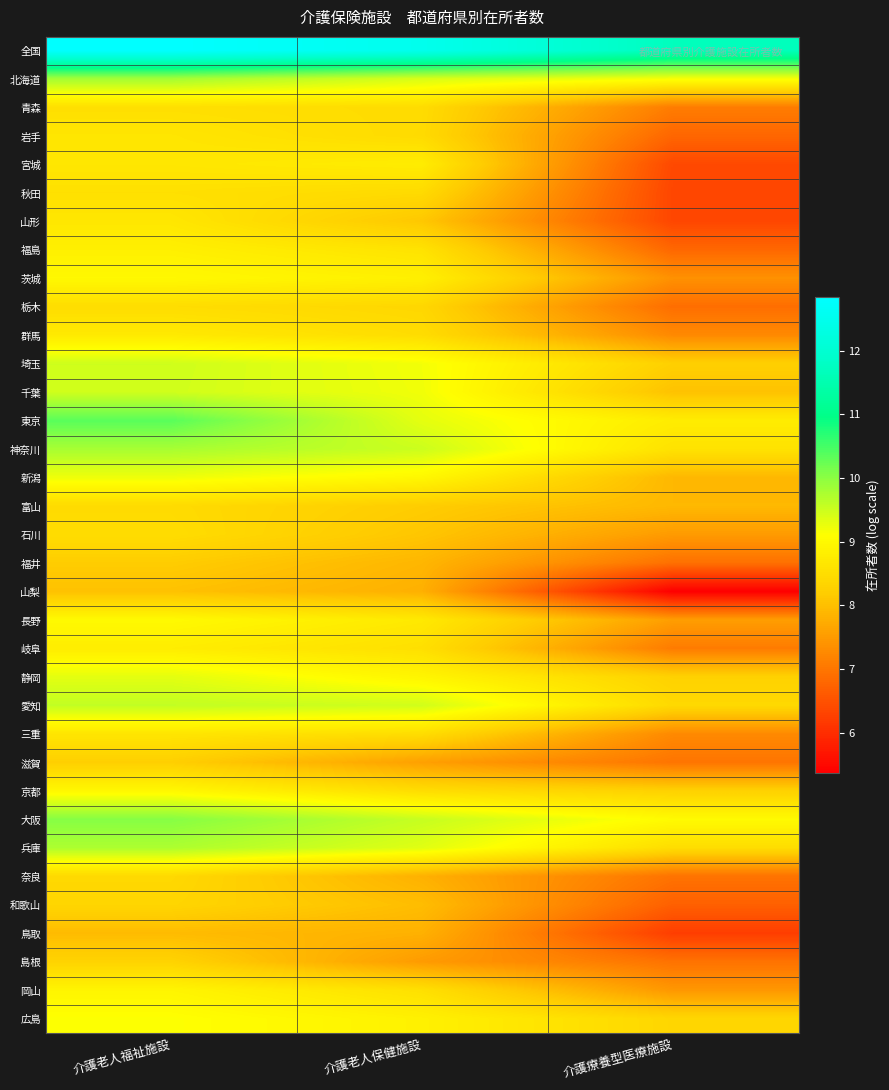

Reading left to right, list all the values displayed in this chart.

全国: 介護老人福祉施設=12.8	介護老人保健施設=12.5	介護療養型医療施設=11.7
北海道: 介護老人福祉施設=9.8	介護老人保健施設=9.4	介護療養型医療施設=9.2
青森: 介護老人福祉施設=8.5	介護老人保健施設=8.5	介護療養型医療施設=7.1
岩手: 介護老人福祉施設=8.6	介護老人保健施設=8.5	介護療養型医療施設=6.8
宮城: 介護老人福祉施設=8.7	介護老人保健施設=8.8	介護療養型医療施設=6.4
秋田: 介護老人福祉施設=8.5	介護老人保健施設=8.4	介護療養型医療施設=6.3
山形: 介護老人福祉施設=8.7	介護老人保健施設=8.1	介護療養型医療施設=6.3
福島: 介護老人福祉施設=8.8	介護老人保健施設=8.6	介護療養型医療施設=6.8
茨城: 介護老人福祉施設=9.0	介護老人保健施設=8.8	介護療養型医療施設=7.4
栃木: 介護老人福祉施設=8.5	介護老人保健施設=8.4	介護療養型医療施設=6.9
群馬: 介護老人福祉施設=8.7	介護老人保健施設=8.5	介護療養型医療施設=7.3
埼玉: 介護老人福祉施設=9.5	介護老人保健施設=9.2	介護療養型医療施設=8.3
千葉: 介護老人福祉施設=9.5	介護老人保健施設=9.2	介護療養型医療施設=8.0
東京: 介護老人福祉施設=10.4	介護老人保健施設=9.3	介護療養型医療施設=8.8
神奈川: 介護老人福祉施設=9.8	介護老人保健施設=9.5	介護療養型医療施設=8.6
新潟: 介護老人福祉施設=9.2	介護老人保健施設=9.0	介護療養型医療施設=7.9
富山: 介護老人福祉施設=8.5	介護老人保健施設=8.2	介護療養型医療施設=7.9
石川: 介護老人福祉施設=8.5	介護老人保健施設=8.1	介護療養型医療施設=7.5
福井: 介護老人福祉施設=8.2	介護老人保健施設=7.9	介護療養型医療施設=6.9
山梨: 介護老人福祉施設=8.0	介護老人保健施設=7.8	介護療養型医療施設=5.4
長野: 介護老人福祉施設=9.0	介護老人保健施設=8.7	介護療養型医療施設=7.5
岐阜: 介護老人福祉施設=8.8	介護老人保健施設=8.5	介護療養型医療施設=7.1
静岡: 介護老人福祉施設=9.3	介護老人保健施設=8.9	介護療養型医療施設=8.3
愛知: 介護老人福祉施設=9.6	介護老人保健施設=9.5	介護療養型医療施設=8.4
三重: 介護老人福祉施設=8.6	介護老人保健施設=8.5	介護療養型医療施設=7.3
滋賀: 介護老人福祉施設=8.2	介護老人保健施設=7.6	介護療養型医療施設=7.0
京都: 介護老人福祉施設=9.0	介護老人保健施設=8.5	介護療養型医療施設=8.3
大阪: 介護老人福祉施設=10.0	介護老人保健施設=9.5	介護療養型医療施設=9.0
兵庫: 介護老人福祉施設=9.7	介護老人保健施設=9.3	介護療養型医療施設=8.5
奈良: 介護老人福祉施設=8.4	介護老人保健施設=7.8	介護療養型医療施設=7.0
和歌山: 介護老人福祉施設=8.4	介護老人保健施設=8.0	介護療養型医療施設=6.7
鳥取: 介護老人福祉施設=8.0	介護老人保健施設=7.8	介護療養型医療施設=6.2
島根: 介護老人福祉施設=8.3	介護老人保健施設=7.5	介護療養型医療施設=6.9
岡山: 介護老人福祉施設=8.9	介護老人保健施設=8.5	介護療養型医療施設=7.5
広島: 介護老人福祉施設=9.1	介護老人保健施設=8.9	介護療養型医療施設=8.4